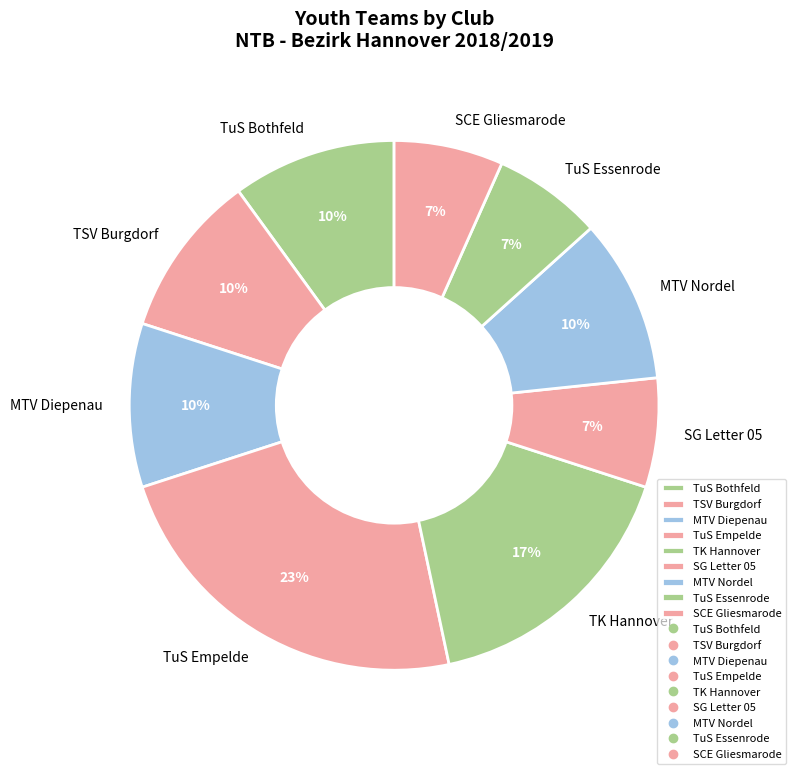

Is there any slice that represents more than half of the pie?

No